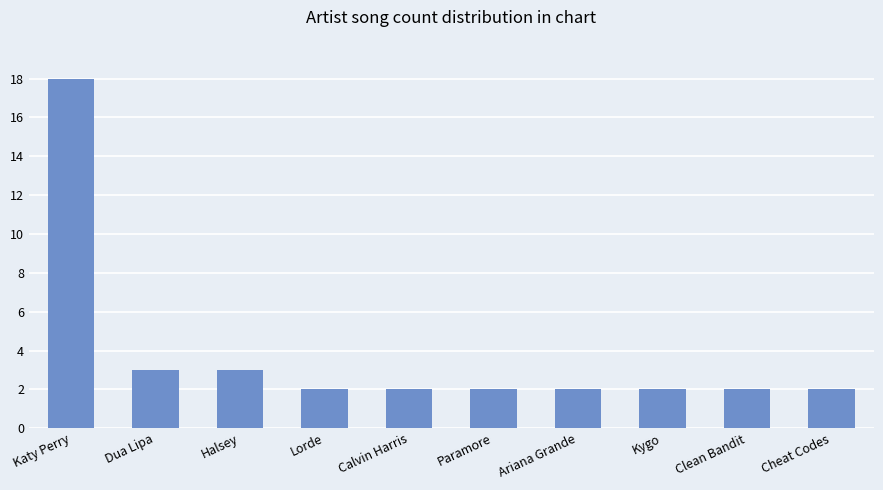

How many bars are there in total?

10